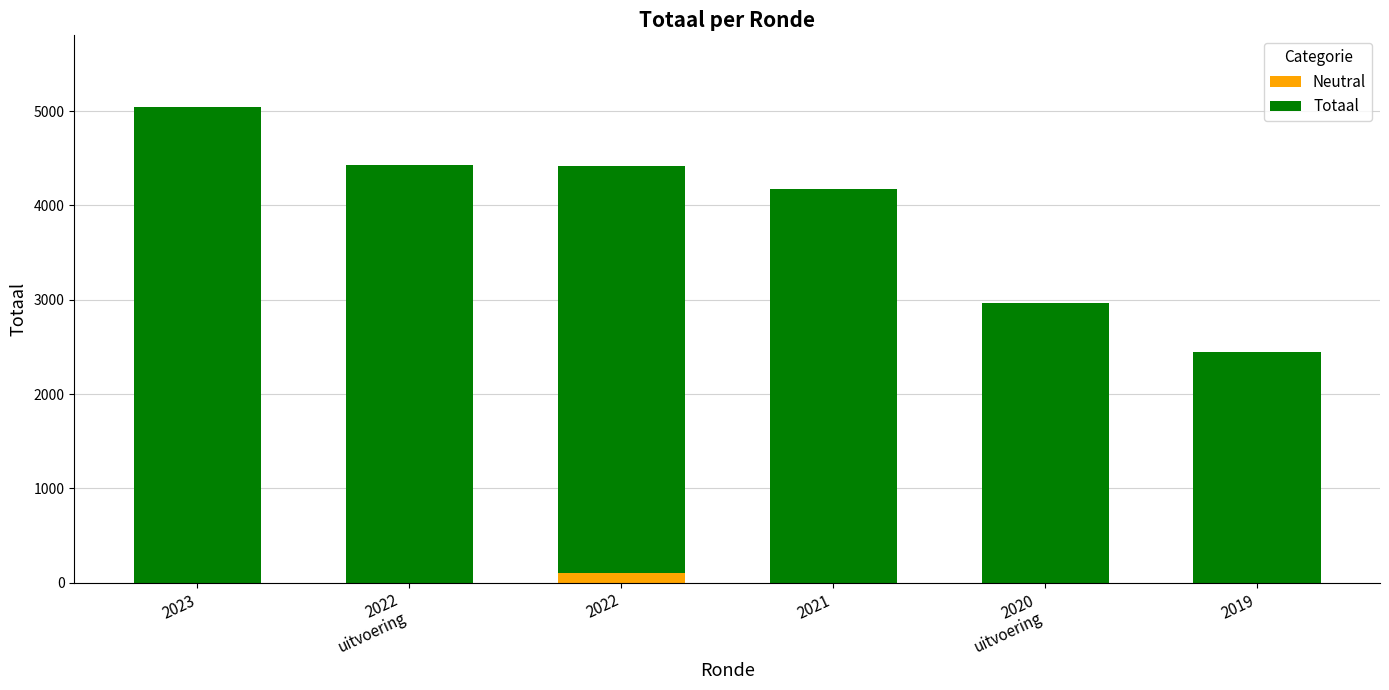

The value of Neutral at 2023 is 0. True or false?

True